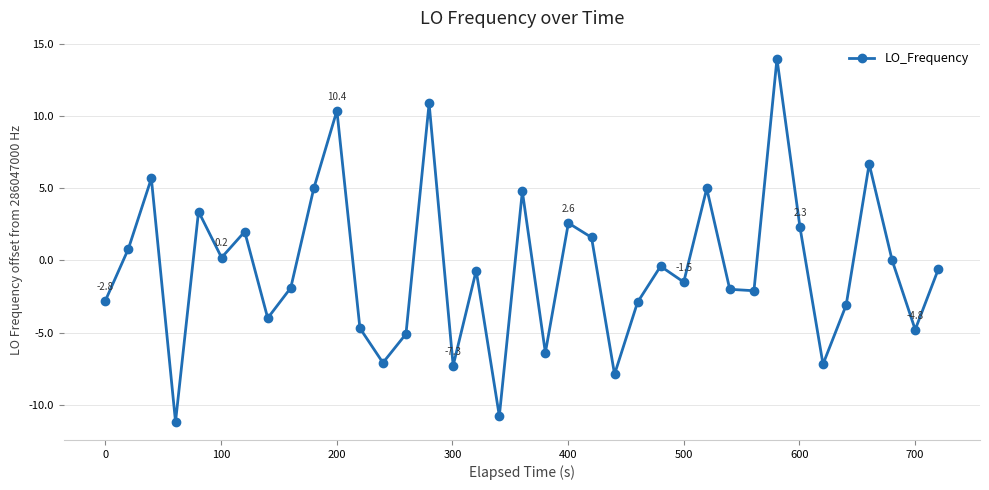

What is the minimum value shown in the chart?

-11.2